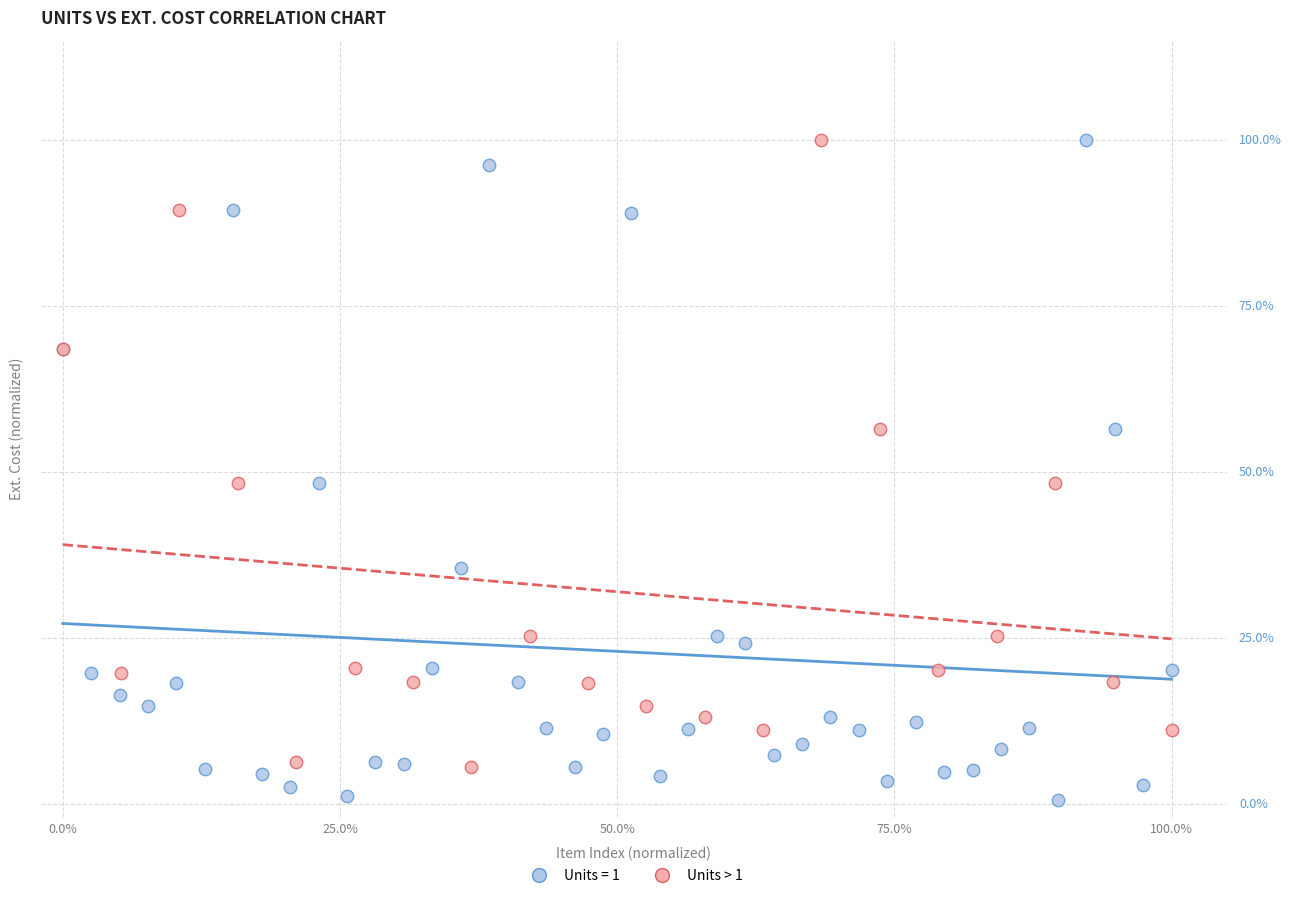

What are all the series names shown in the legend?

Units = 1, Units > 1